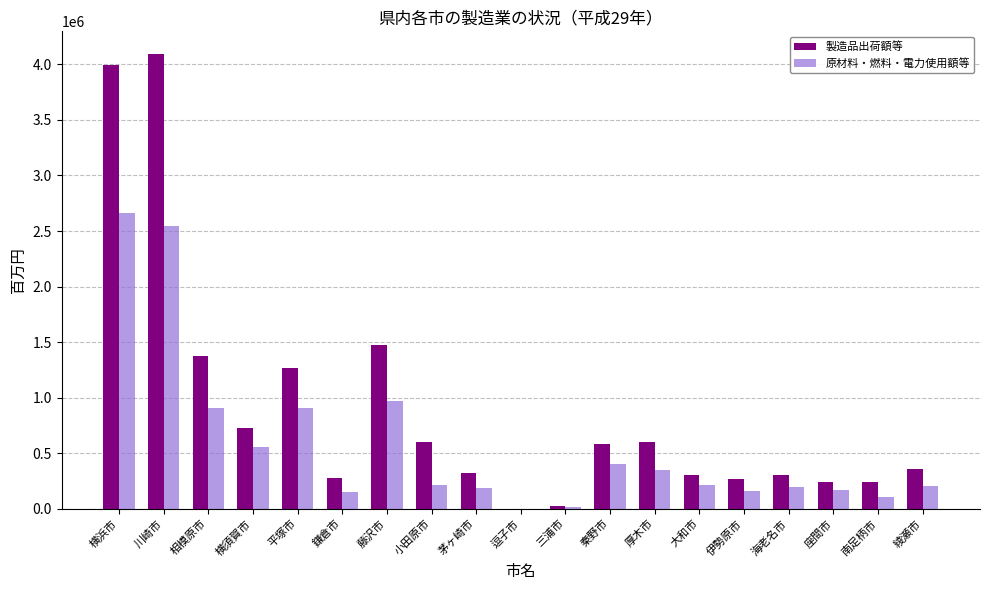

Is the value of 原材料・燃料・電力使用額等 at 三浦市 greater than the value of 製造品出荷額等 at 平塚市?

No